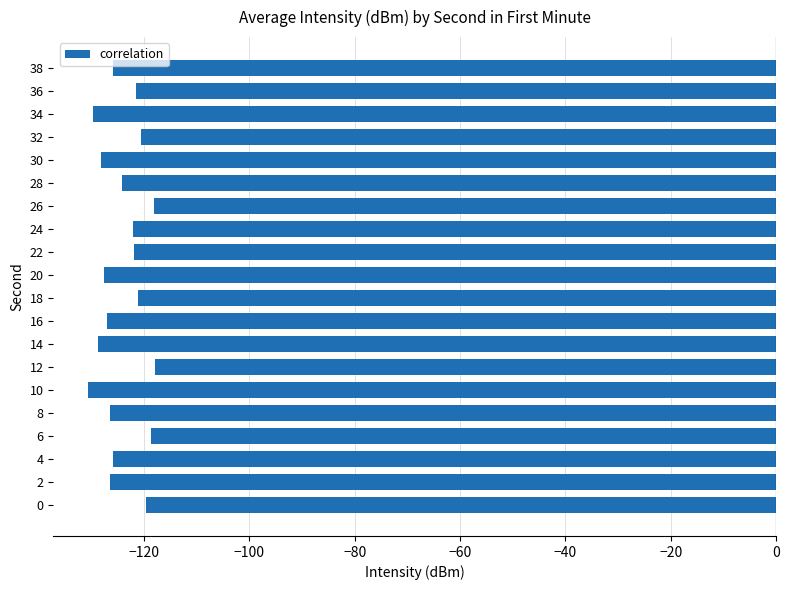

What is the maximum value shown in the chart?

-117.9